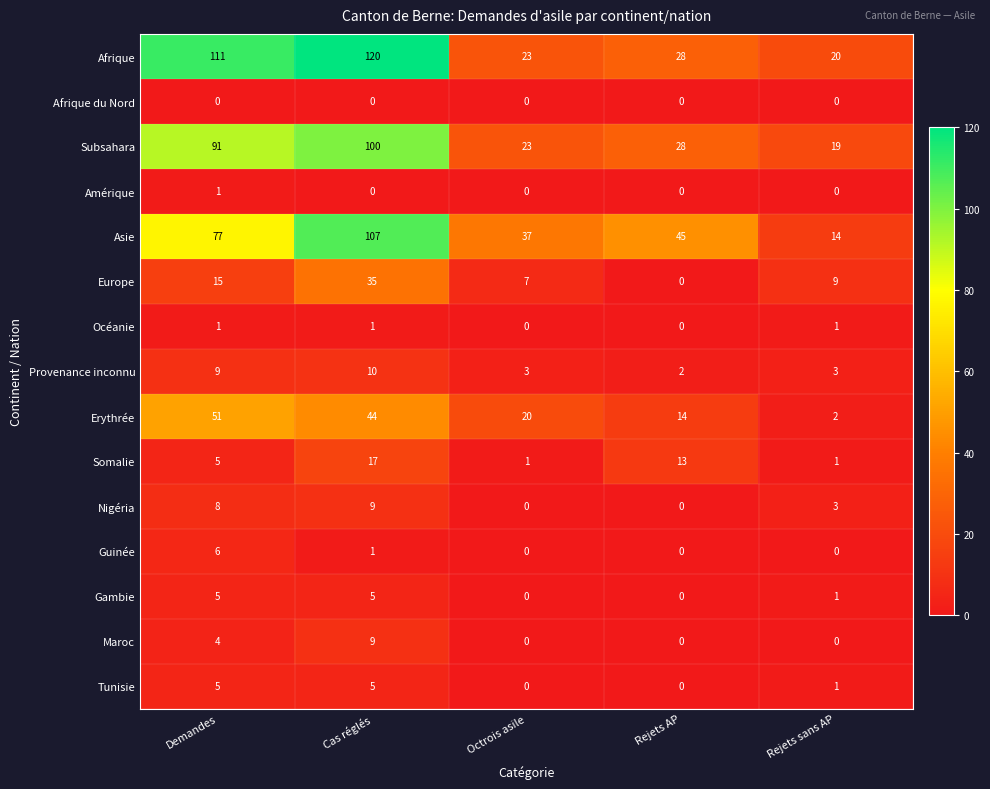

How many Gambie values are between 0 and 5?

5